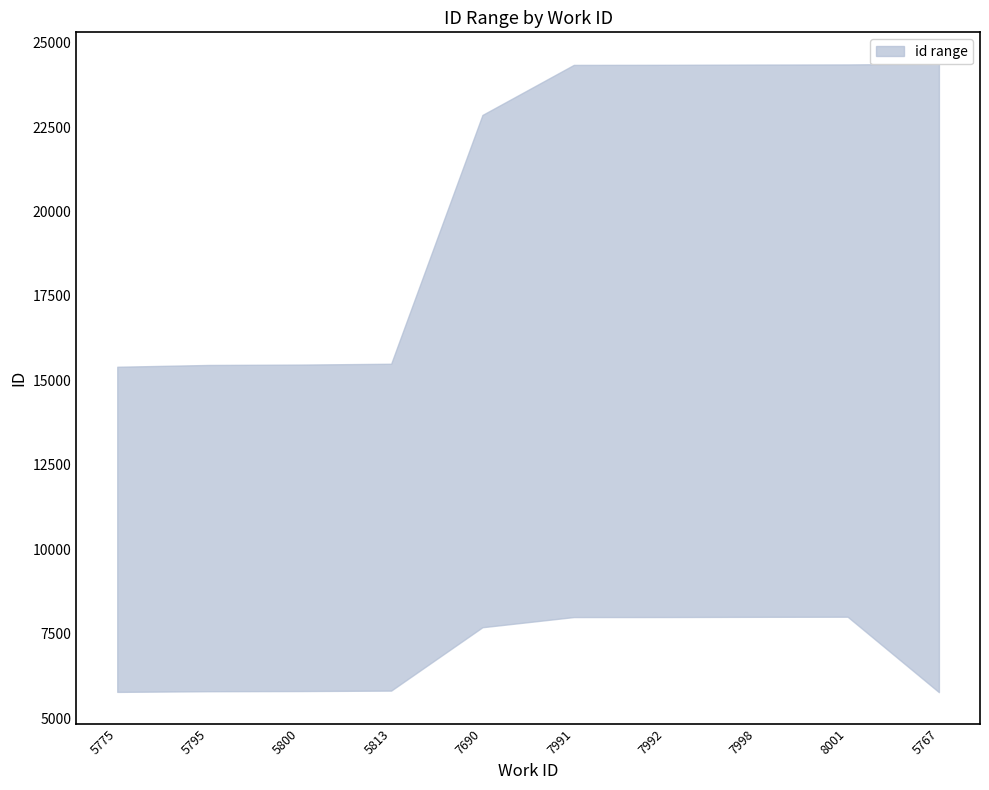

Between 5795 and 7992, which series saw the biggest shift?

upper